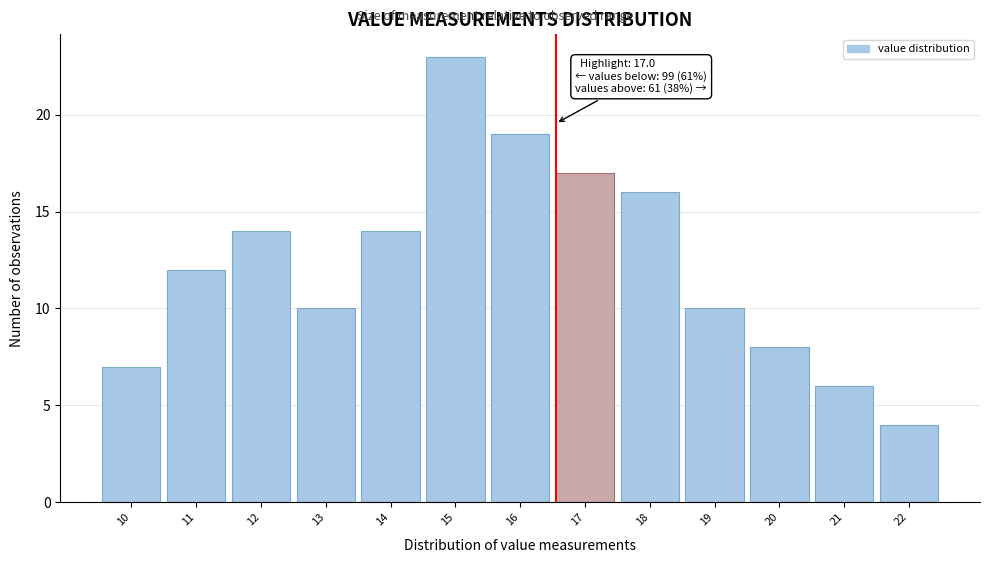

Reading left to right, transcribe all the data shown in this chart.

10=7	11=12	12=14	13=10	14=14	15=23	16=19	17=17	18=16	19=10	20=8	21=6	22=4